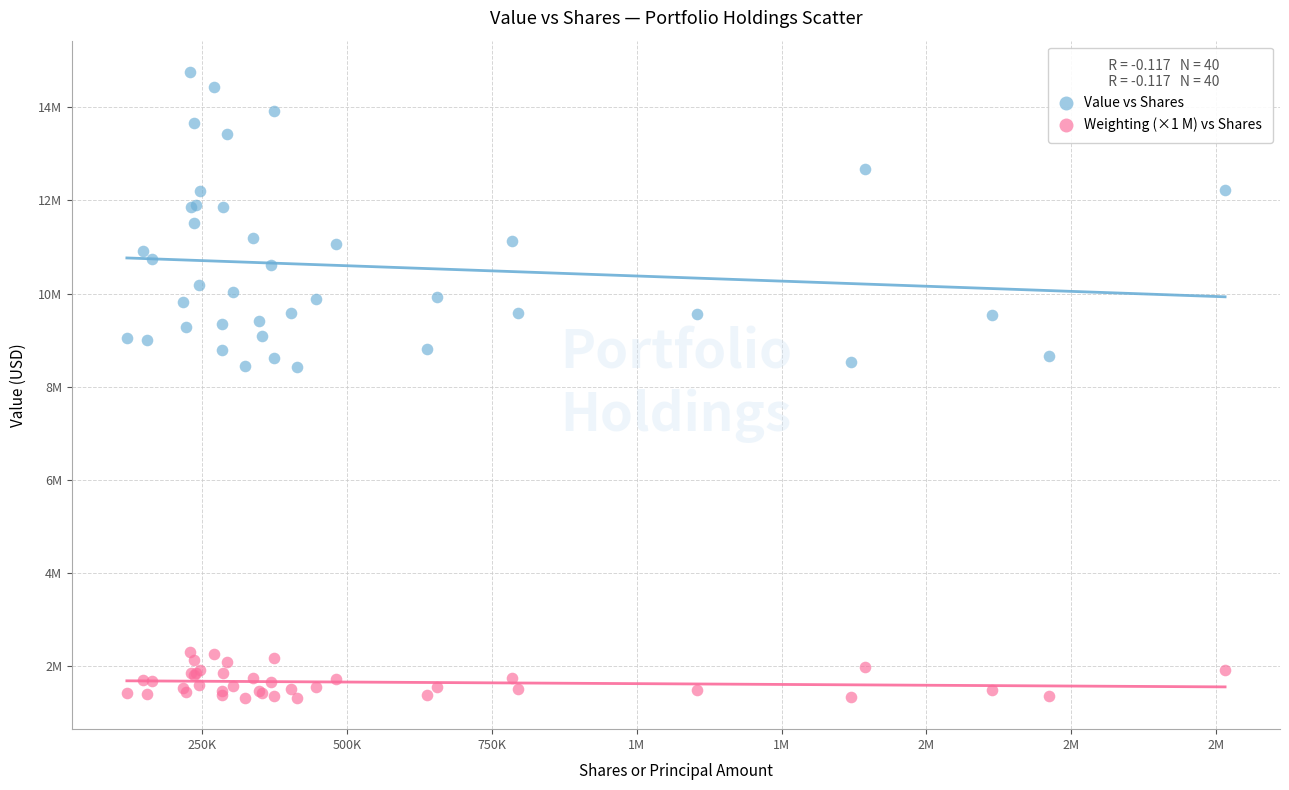

Which series reaches the minimum Y coordinate?

Weighting (×1 M) vs Shares